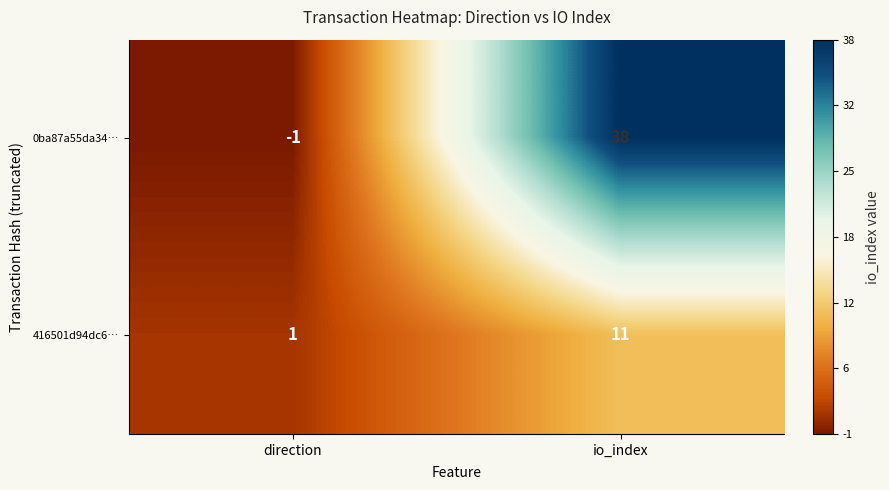

What is the total value across all series at io_index?

49